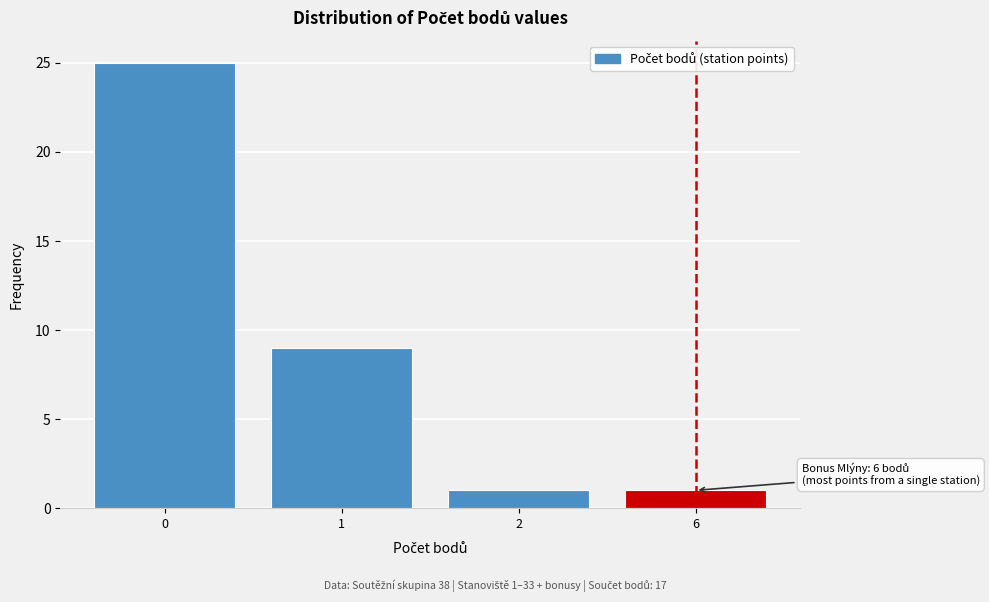

Reading right to left, transcribe all the data shown in this chart.

1	1	9	25